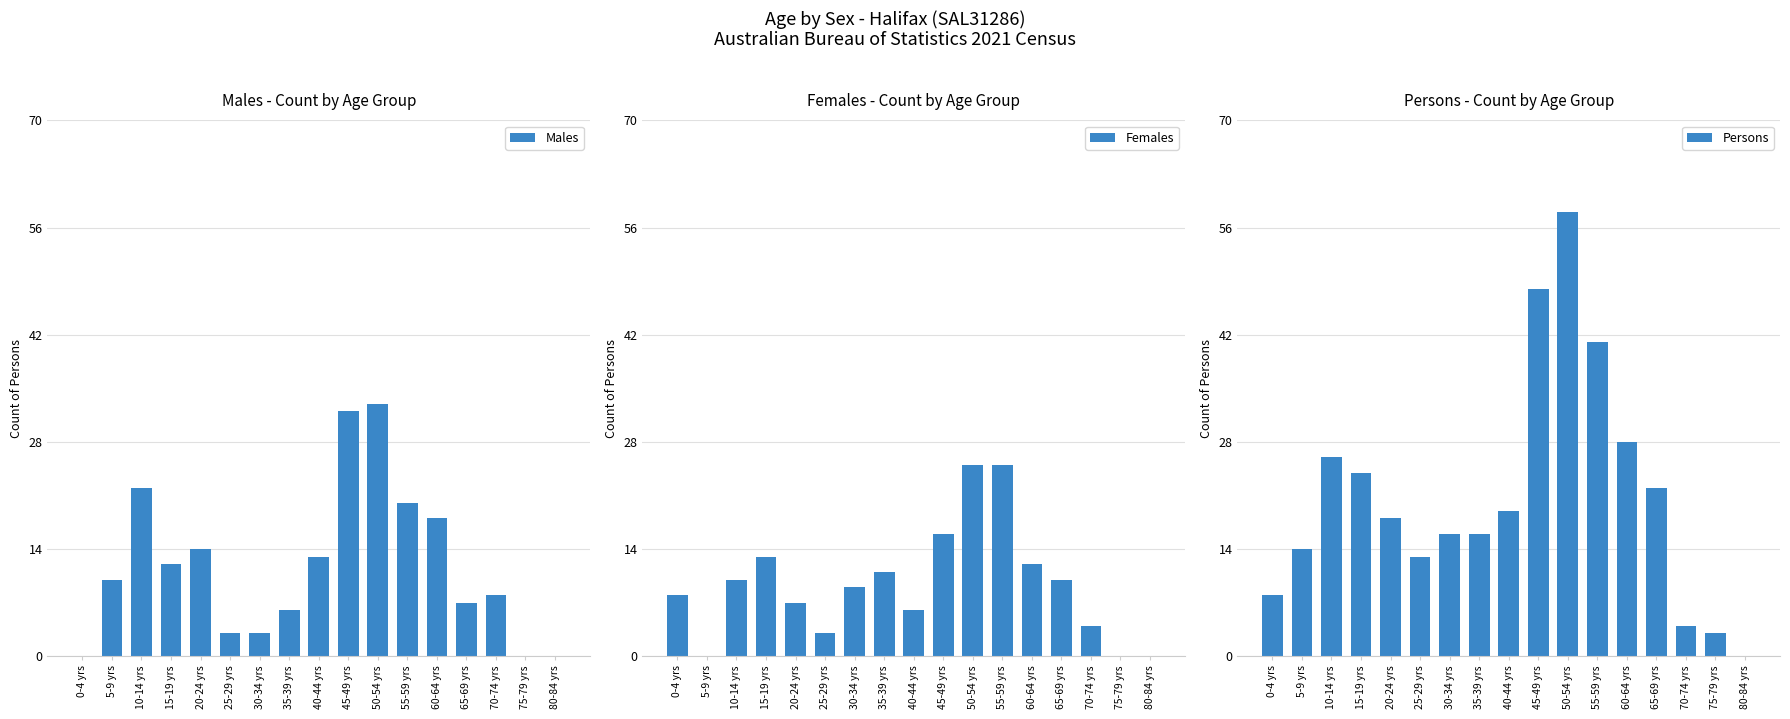

What is the highest value of the Females series?

25